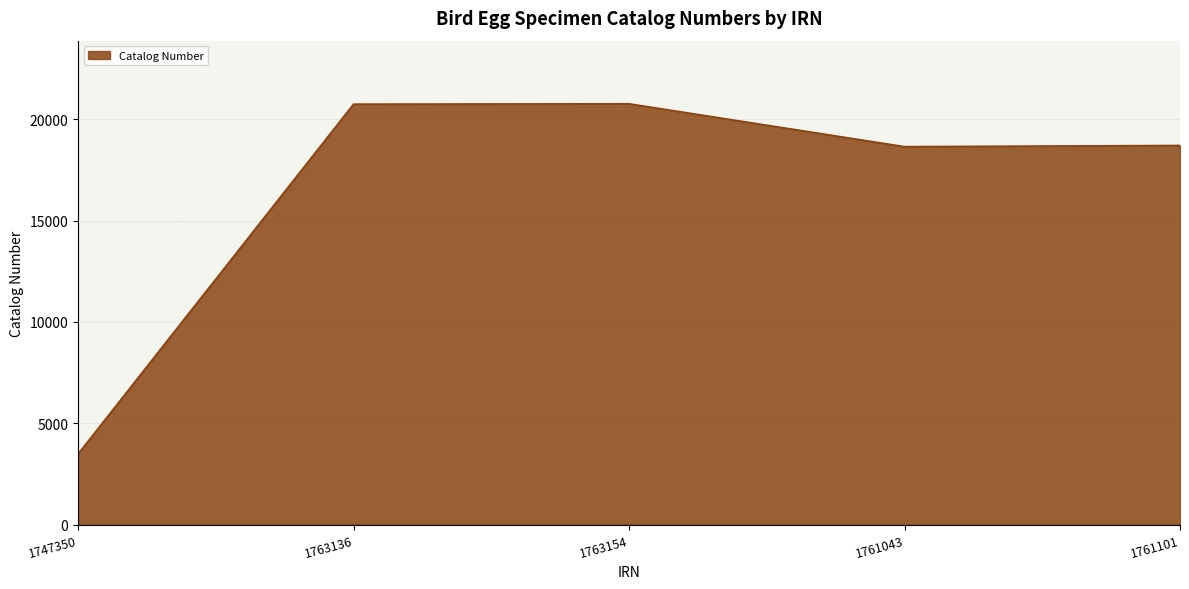

What is the change in value from 1763136 to 1761101?

-2040